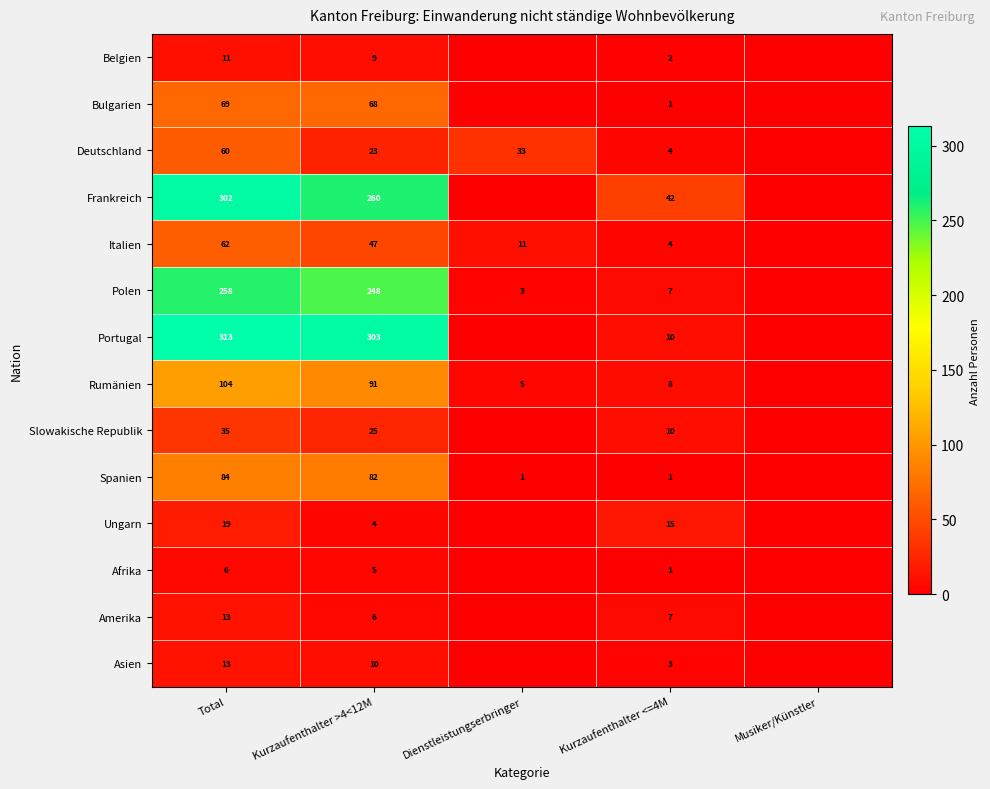

Which series changed the most between Total and Kurzaufenthalter <=4M?

Portugal